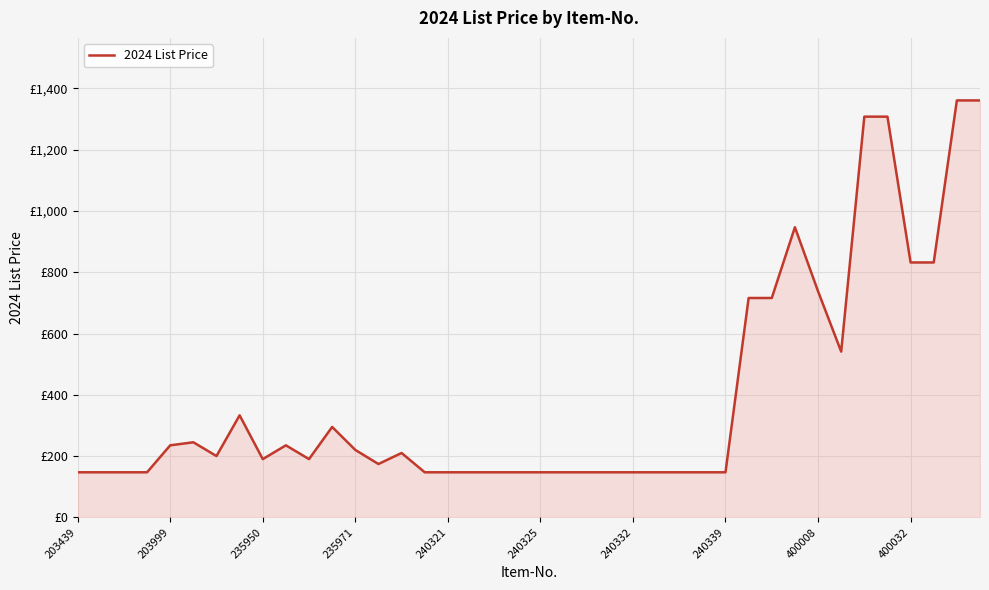

Is this an area chart (filled region under the line)?

Yes